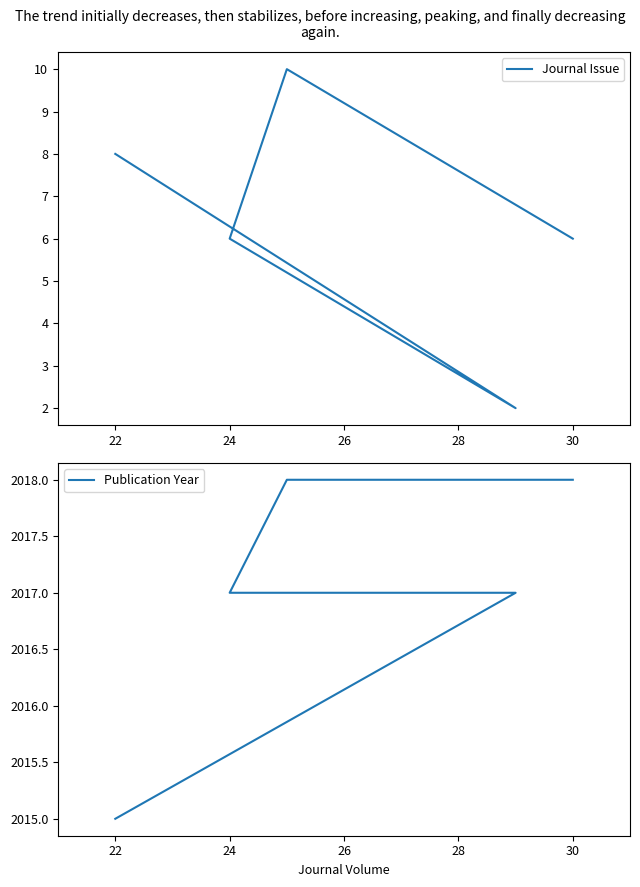

Reading left to right, extract all data points from this chart.

Journal Issue: 8	2	6	10	6
Publication Year: 2015	2017	2017	2018	2018